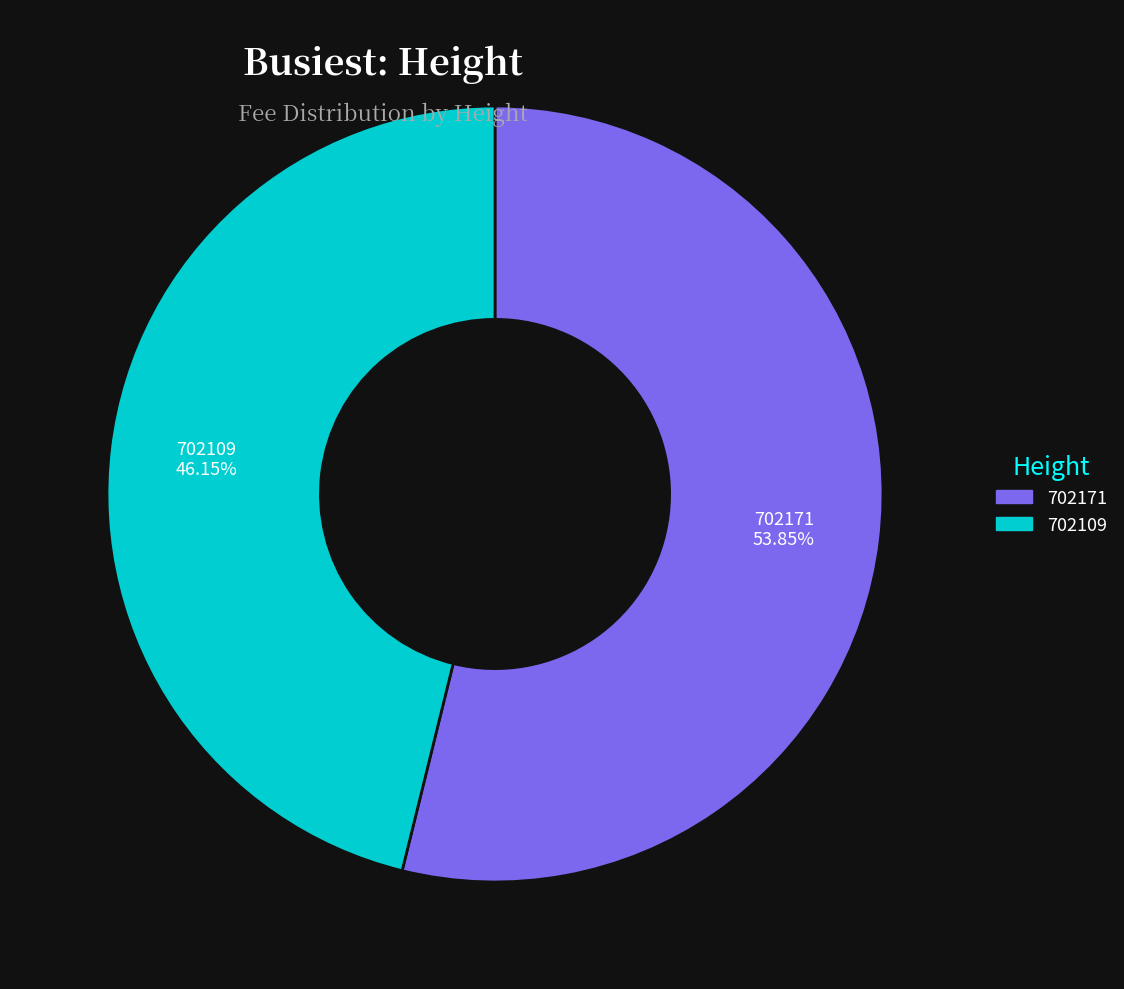

True or false: 702171 accounts for 54% of the total.

True